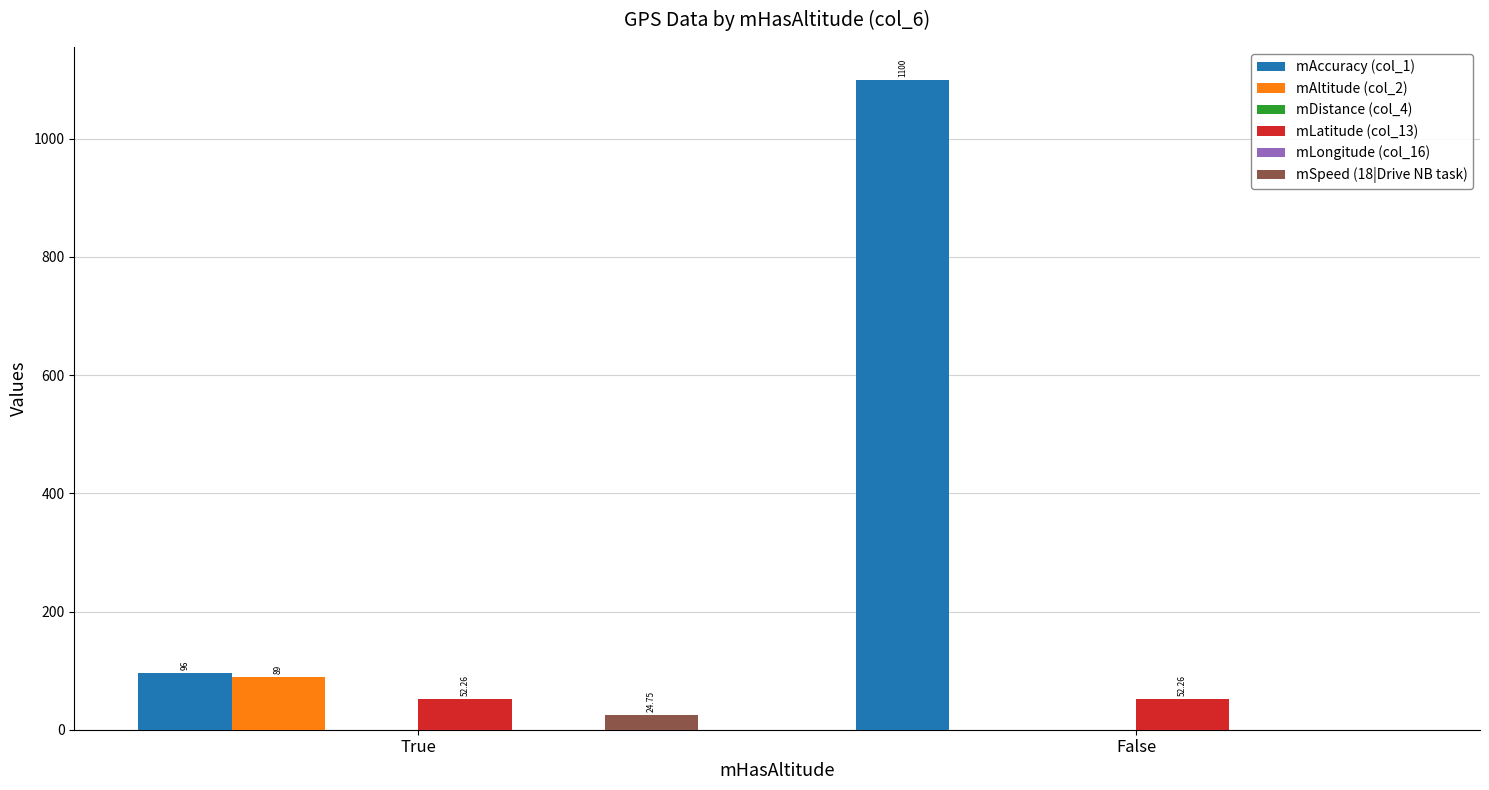

Which series has the largest total across all categories?

mAccuracy (col_1)